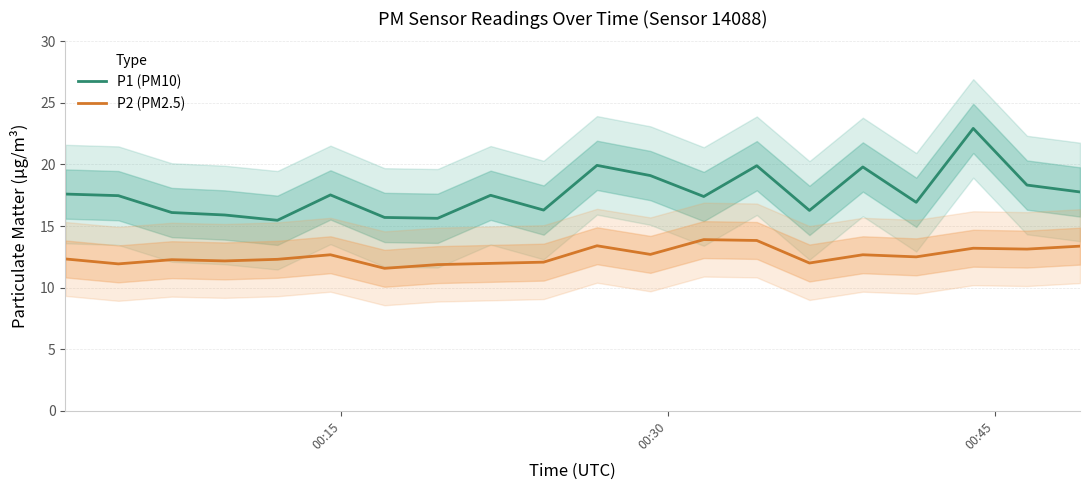

True or false: P2 (PM2.5) and P1 (PM10) cross at least once.

False